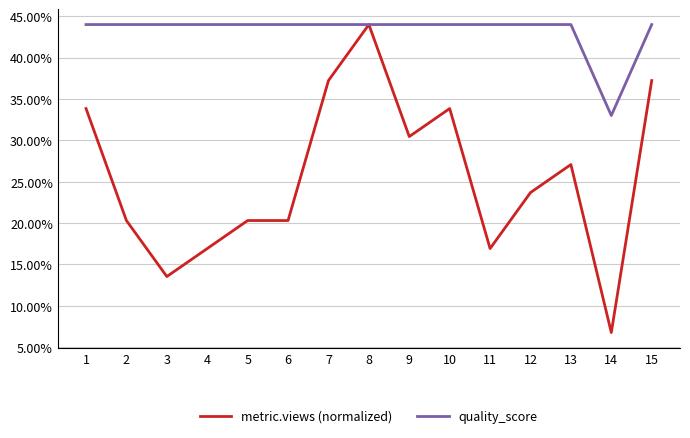

What are all the series names shown in the legend?

metric.views (normalized), quality_score